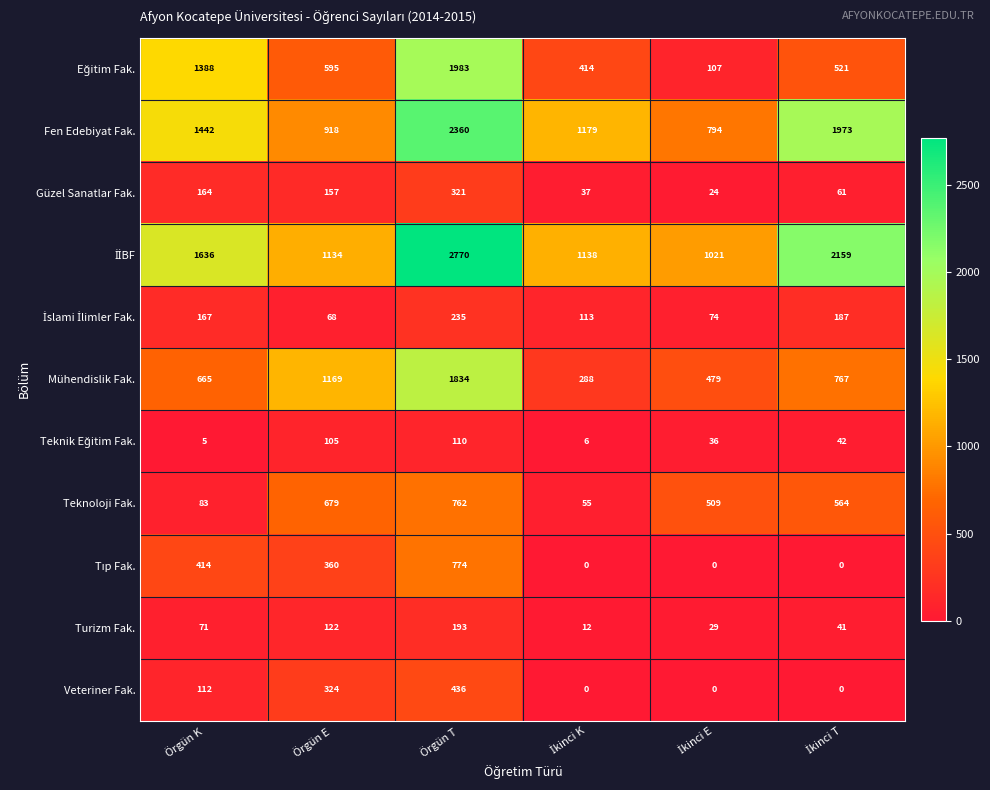

What is the total value across all series at Örgün E?

5631